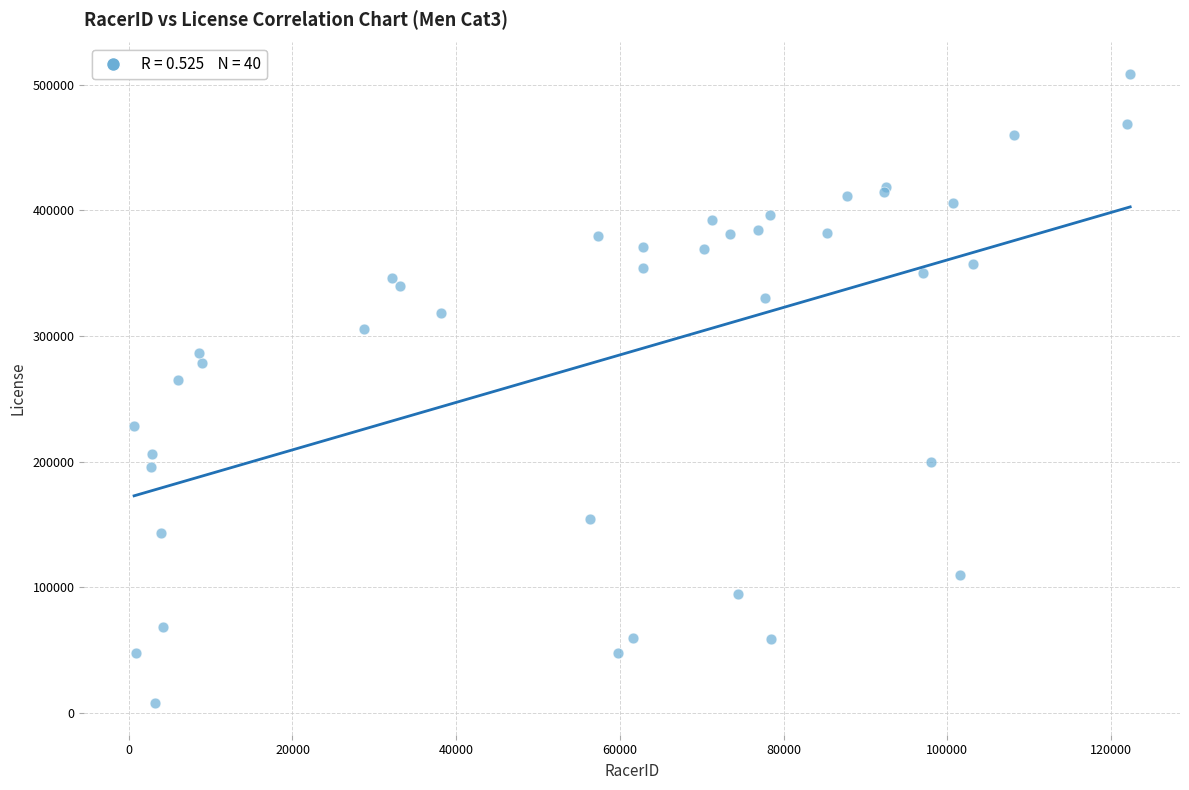

What Y value in the scatter plot is closest to 258105?

264625